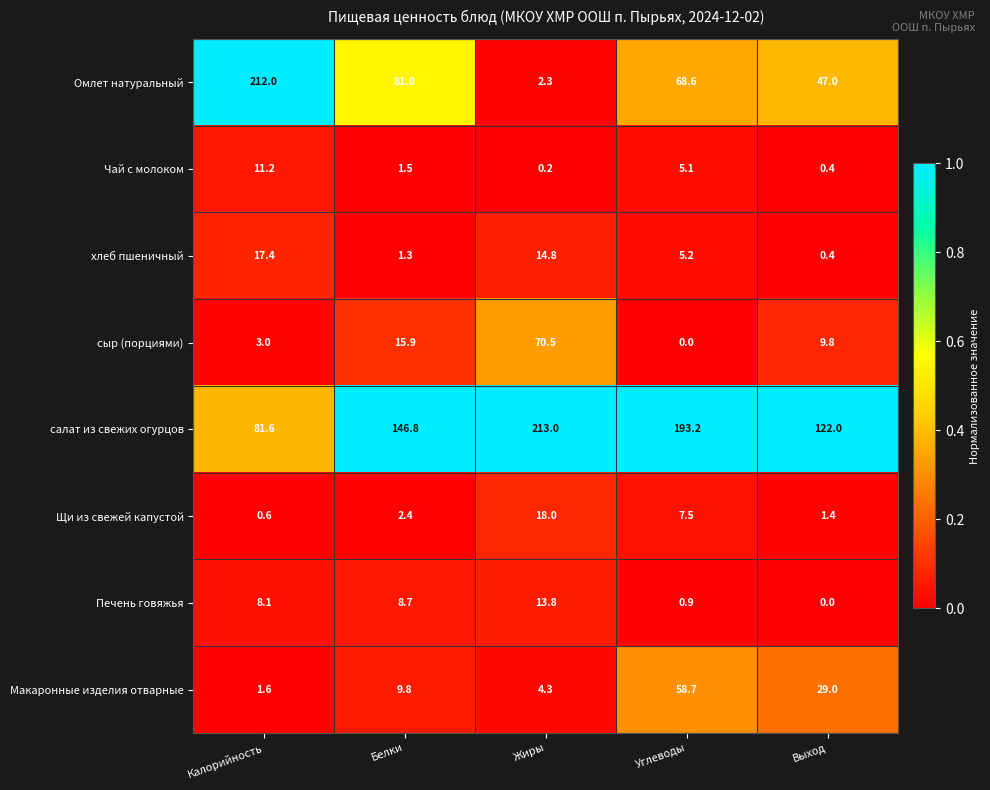

The value of хлеб пшеничный at Углеводы is 1.6. True or false?

False